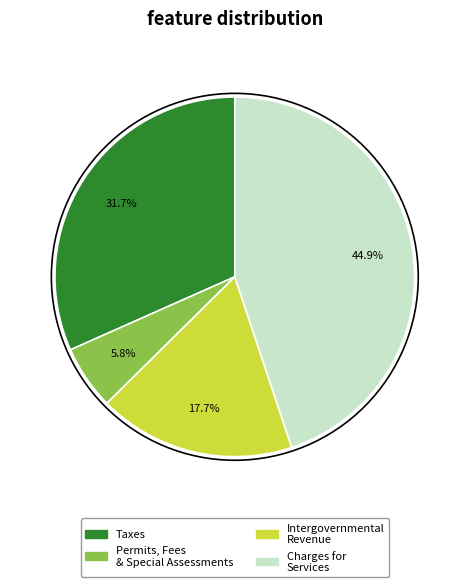

Is there a majority slice in this chart?

No